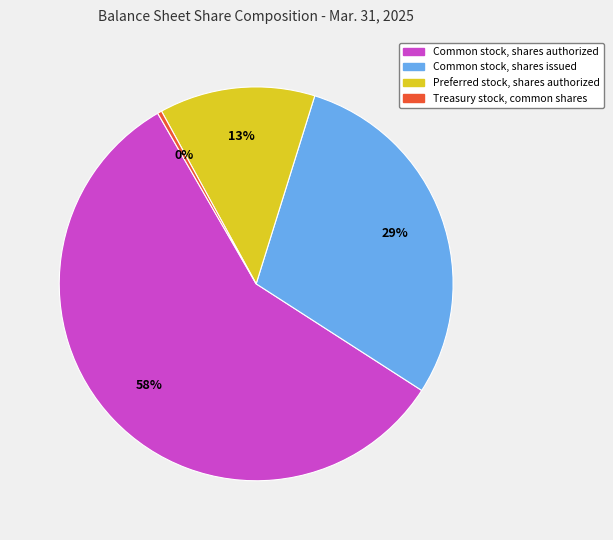

Which has a higher value, Common stock, shares authorized or Common stock, shares issued?

Common stock, shares authorized